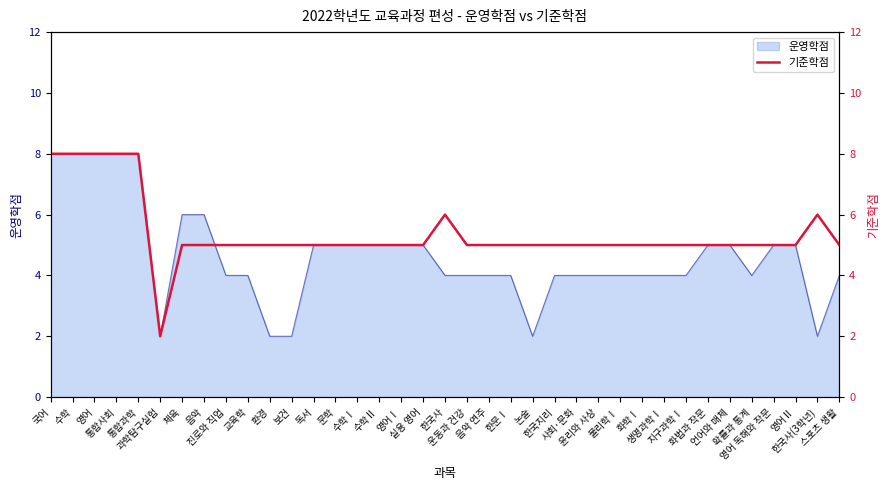

What is the minimum value shown in the chart?

2